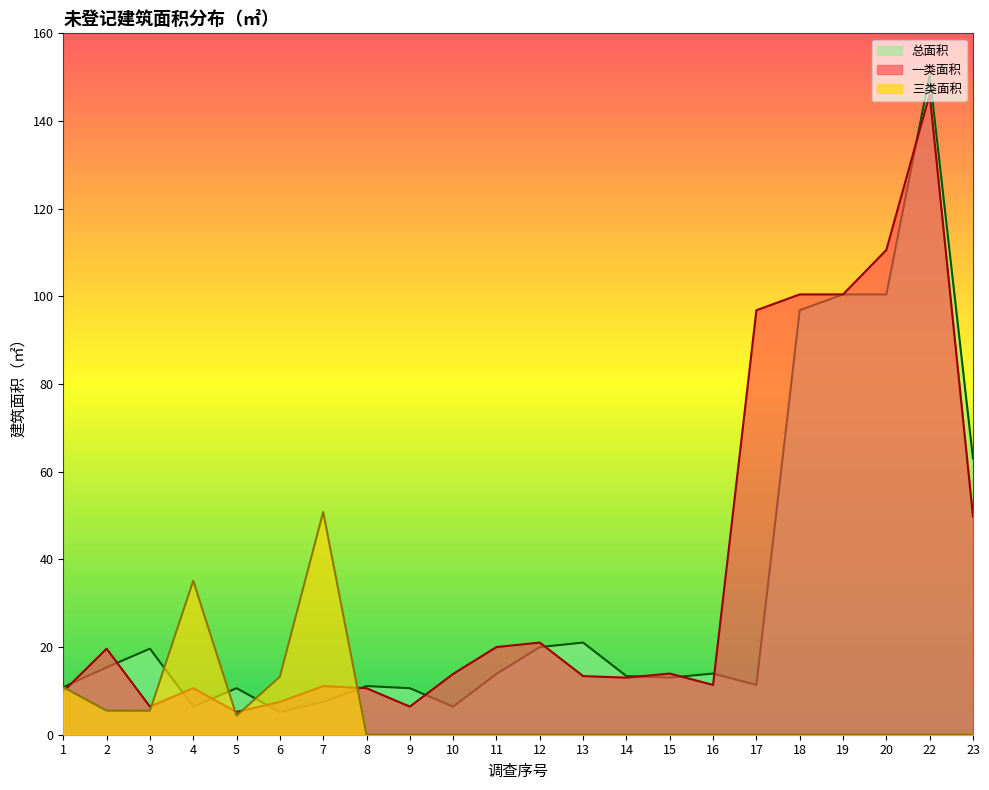

How many lines are shown in the chart?

3